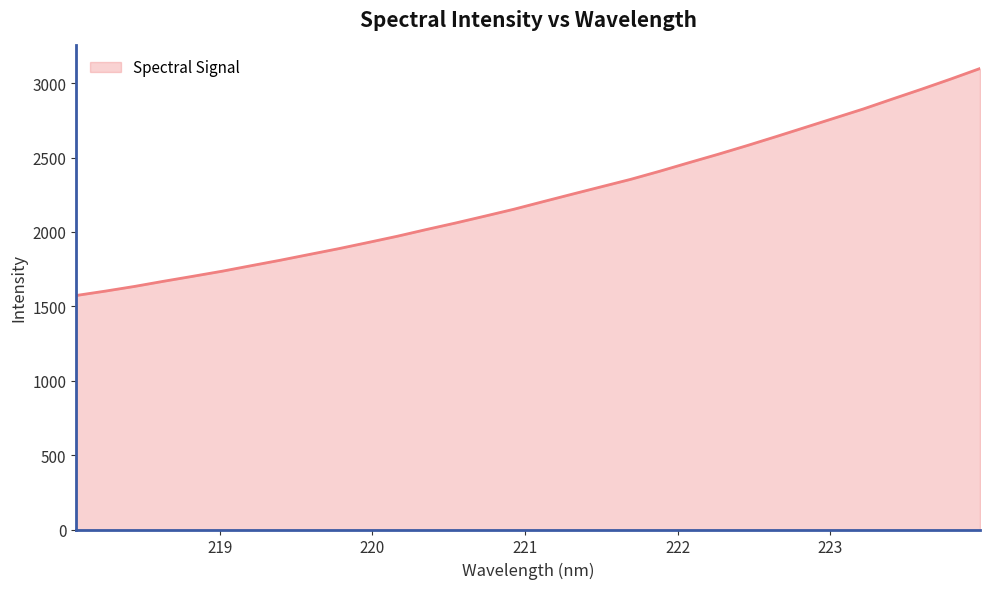

What is the difference between the maximum and minimum values?

1525.7